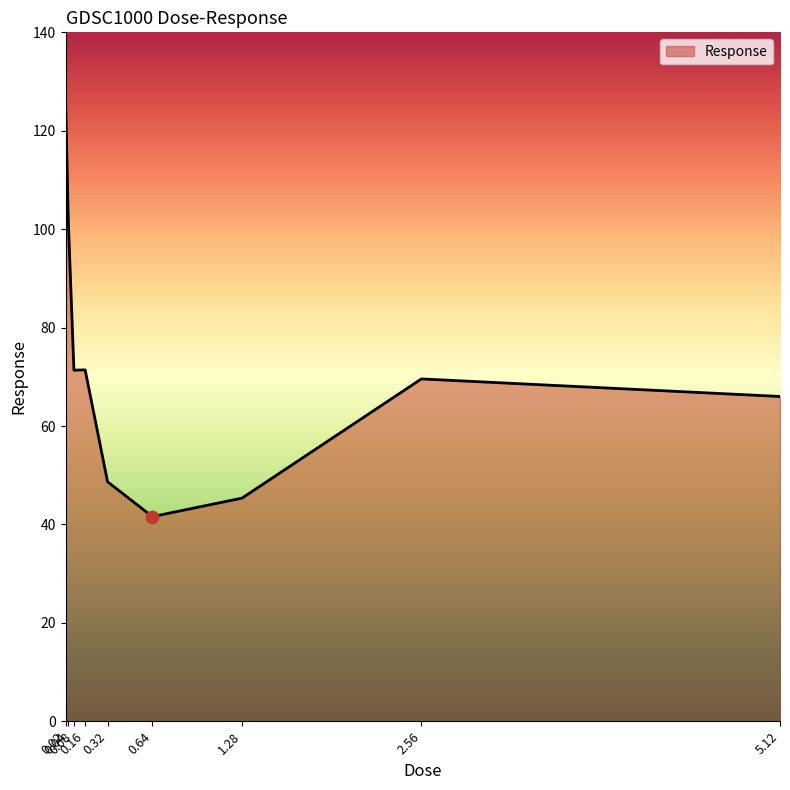

Which has a higher value, 5.12 or 0.16?

0.16